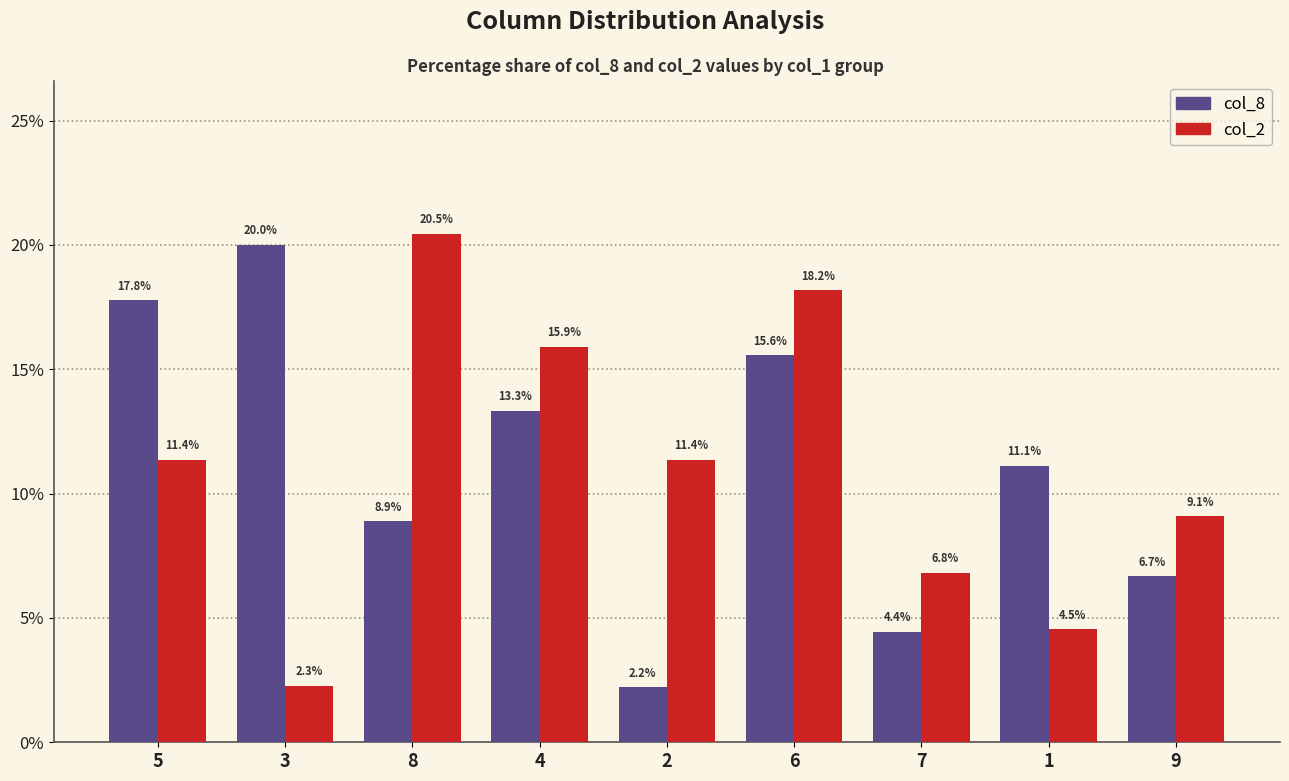

Which series has the largest range (max minus min)?

col_2